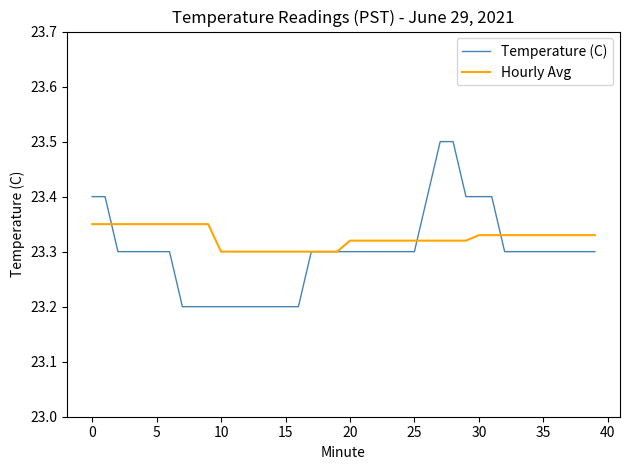

How many categories are shown in the chart?

40